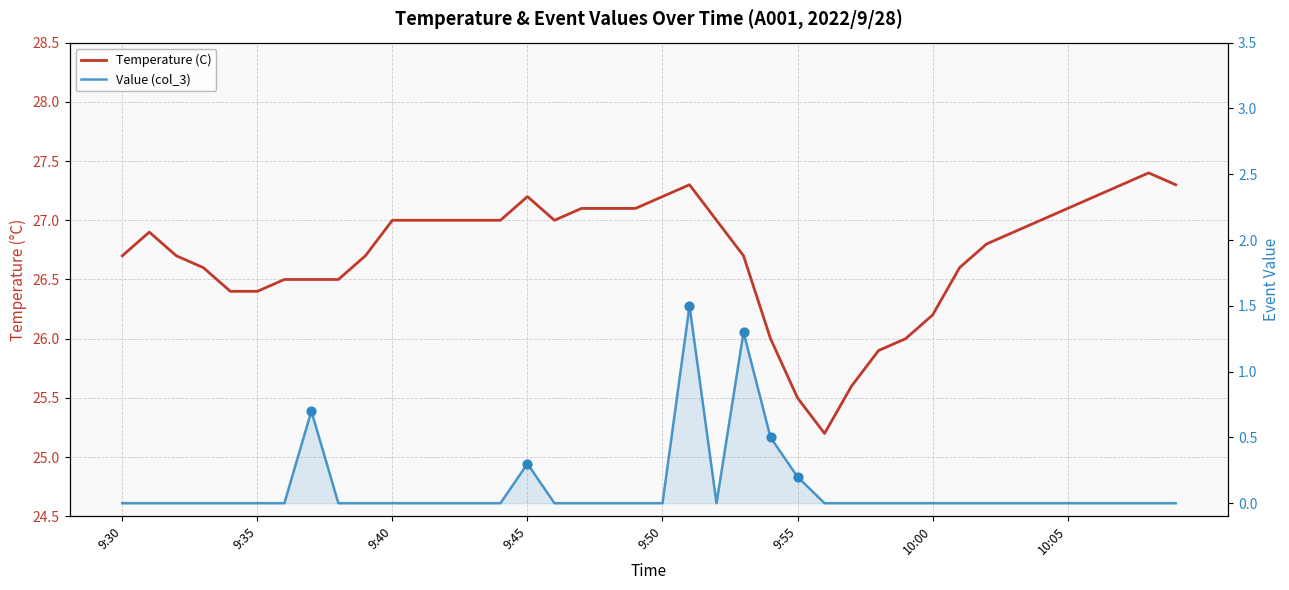

Which series has the widest spread of Y values?

Temperature (C)